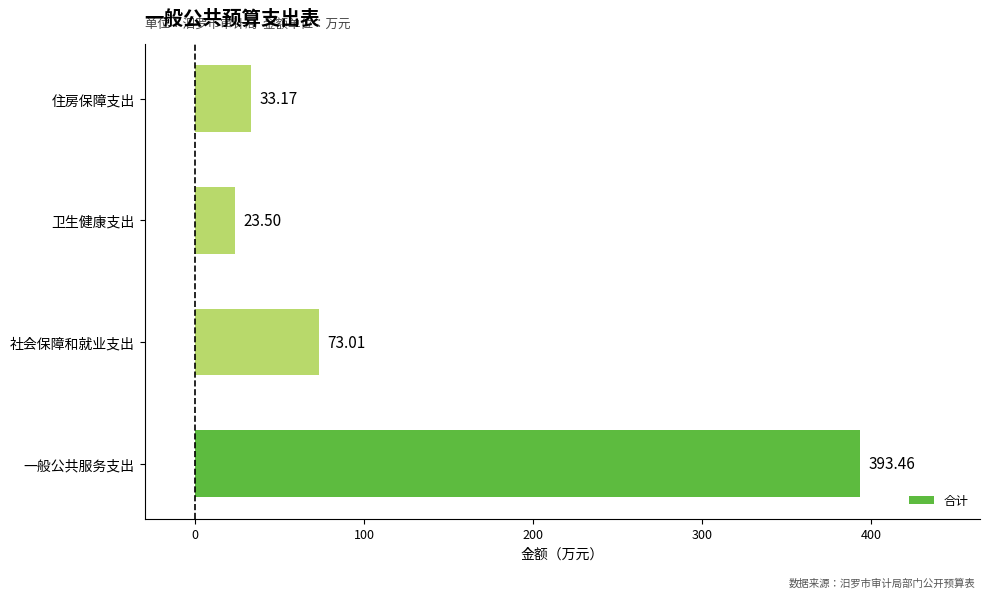

Rank the categories by value from lowest to highest.

卫生健康支出, 住房保障支出, 社会保障和就业支出, 一般公共服务支出